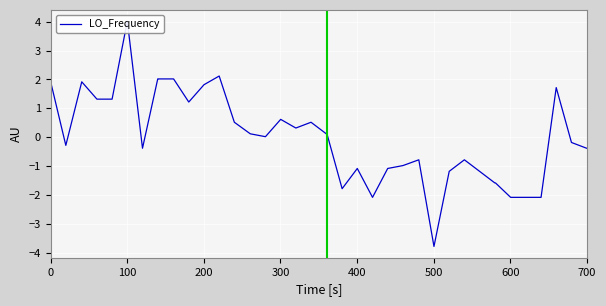

Is this an area chart (filled region under the line)?

No